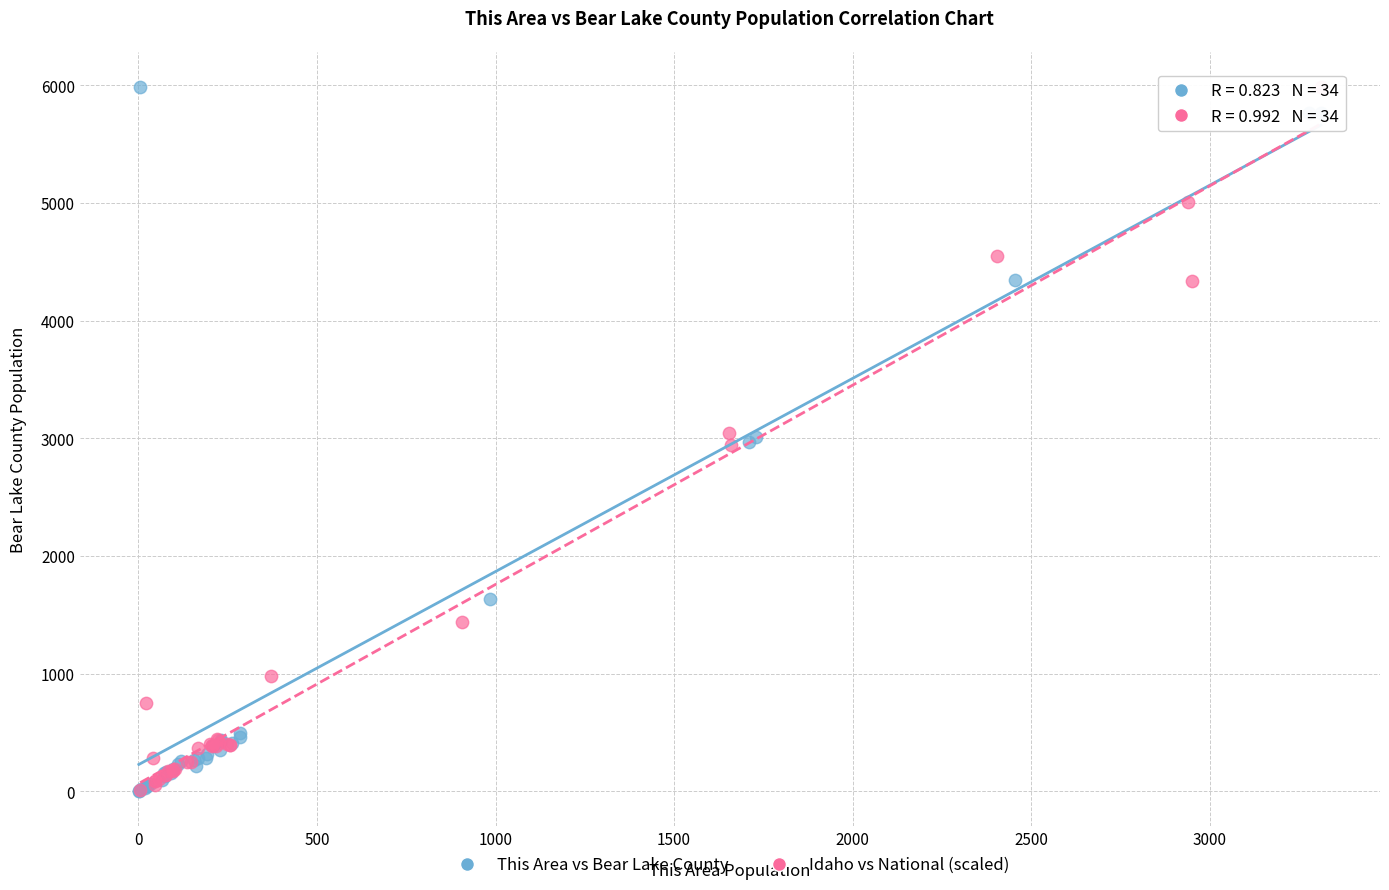

What are all the series names shown in the legend?

This Area vs Bear Lake County, Idaho vs National (scaled)